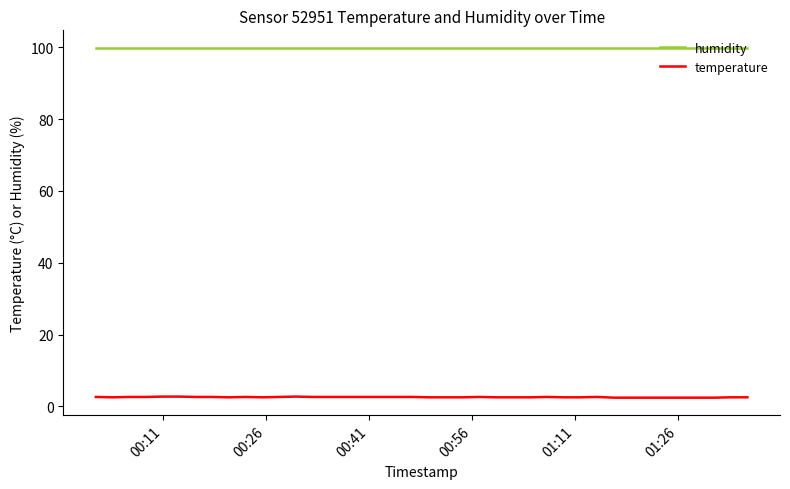

What is the highest value of the temperature series?

2.7